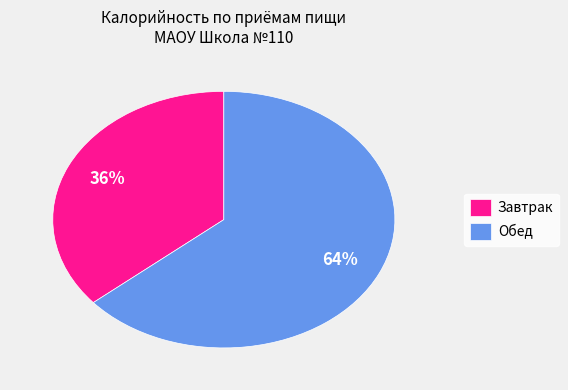

To the nearest percent, what is the difference between the largest and smallest slice percentages?

28%